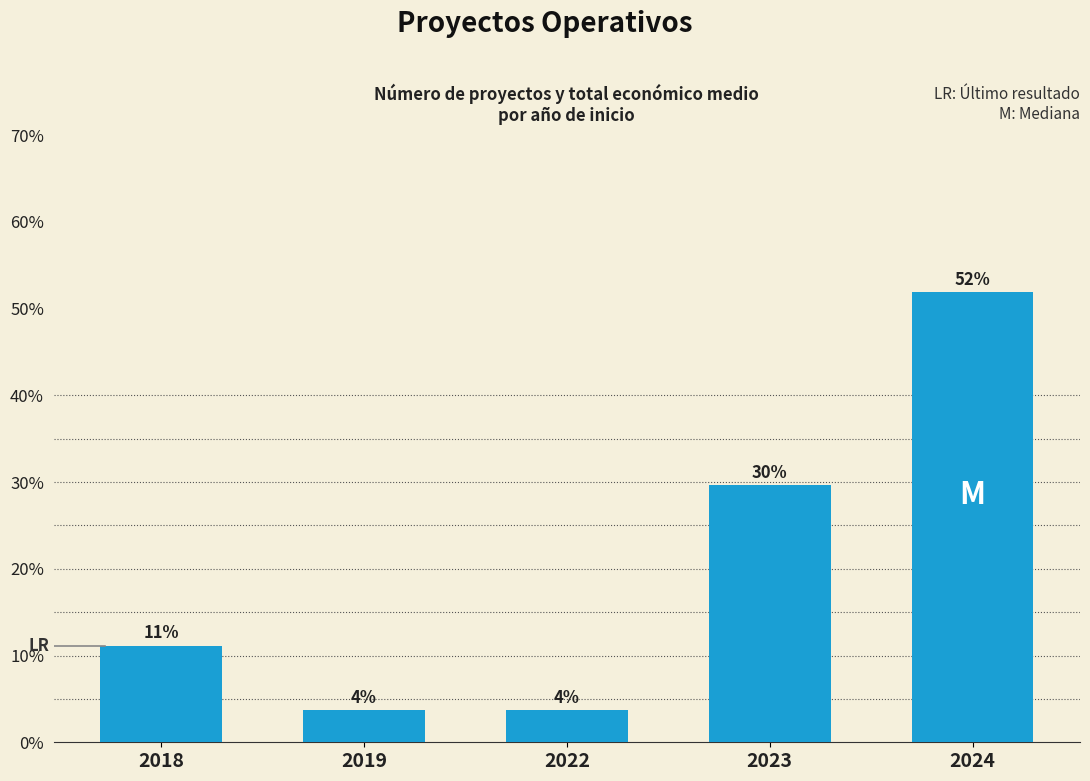

Which has a higher value, 2024 or 2018?

2024